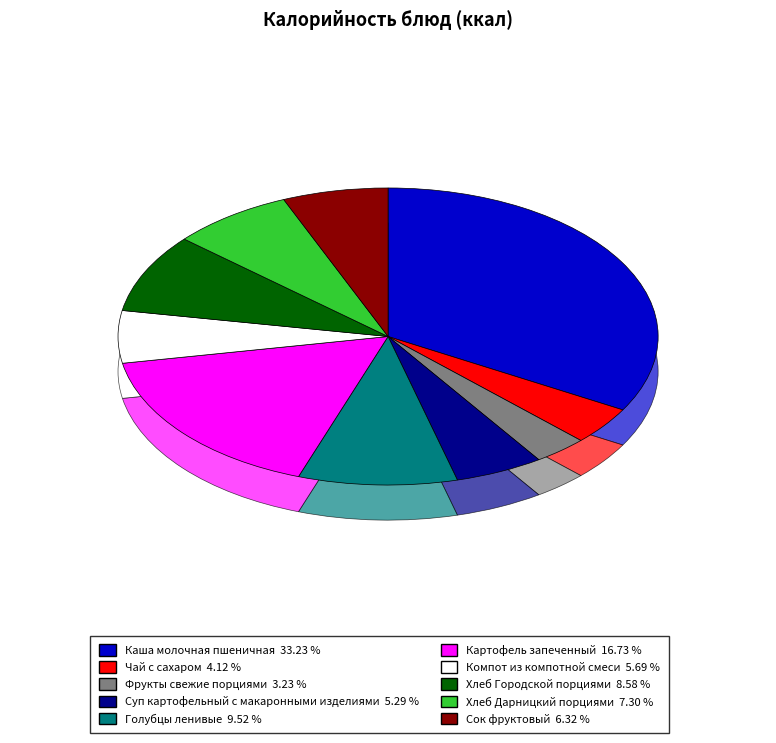

The Картофель запеченный slice represents 17% of the pie. True or false?

True